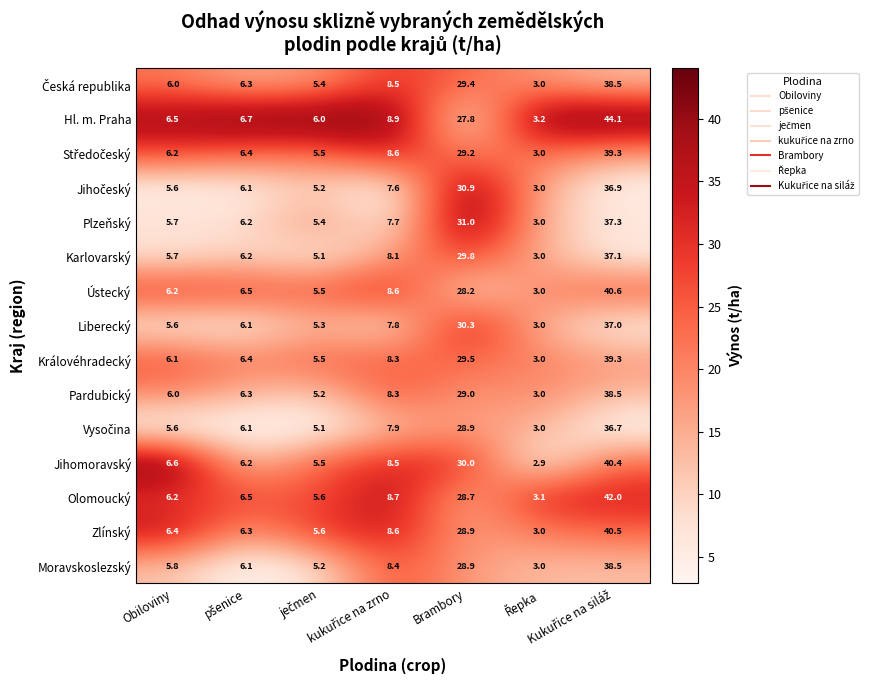

How many categories are shown in the chart?

7